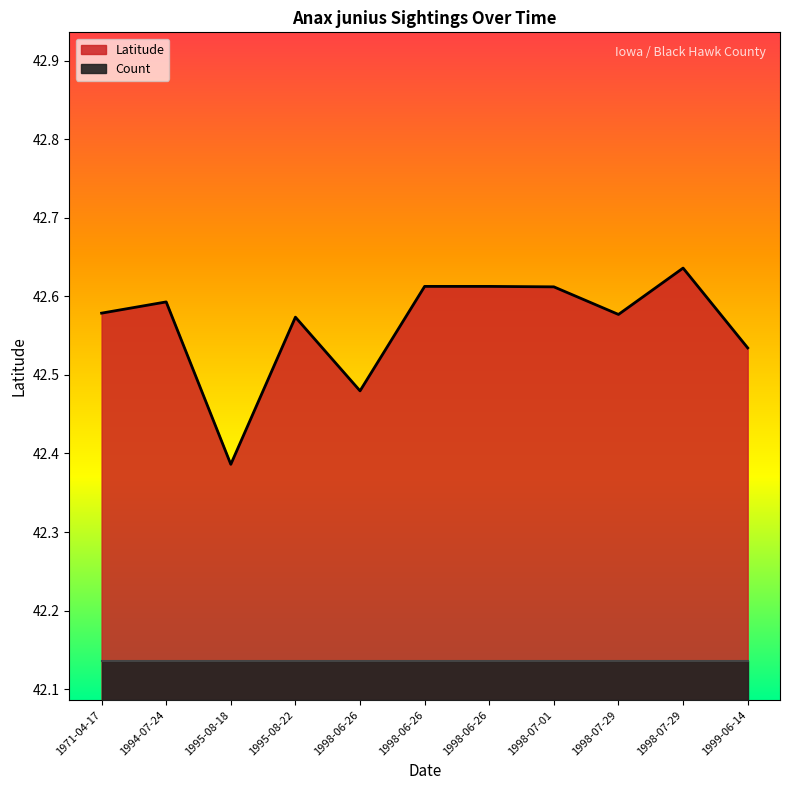

Rank the series at 1995-08-18 from lowest to highest value.

Count, Latitude